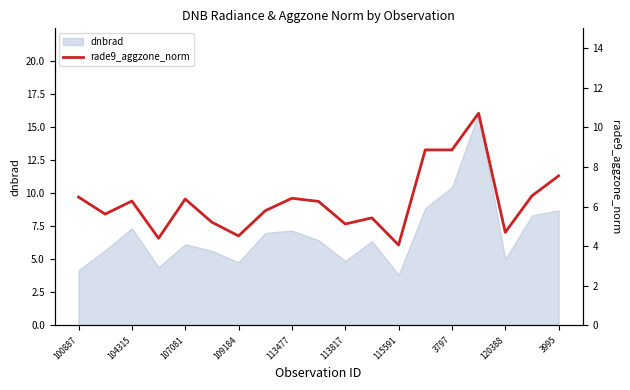

Reading left to right, what are all the values shown in this chart?

6.5	5.6	6.3	4.4	6.4	5.2	4.5	5.8	6.4	6.3	5.1	5.4	4.1	8.9	8.9	10.7	4.7	6.5	7.5